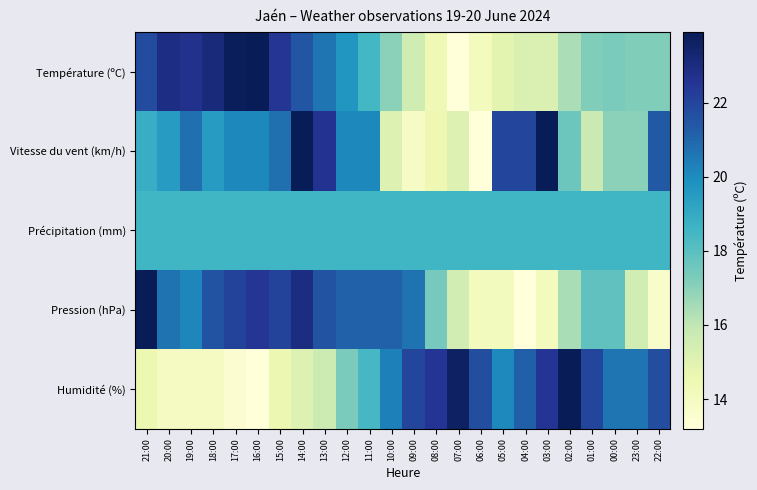

Rank the series by their maximum value, from highest to lowest.

Température (ºC), Vitesse du vent (km/h), Pression (hPa), Humidité (%), Précipitation (mm)